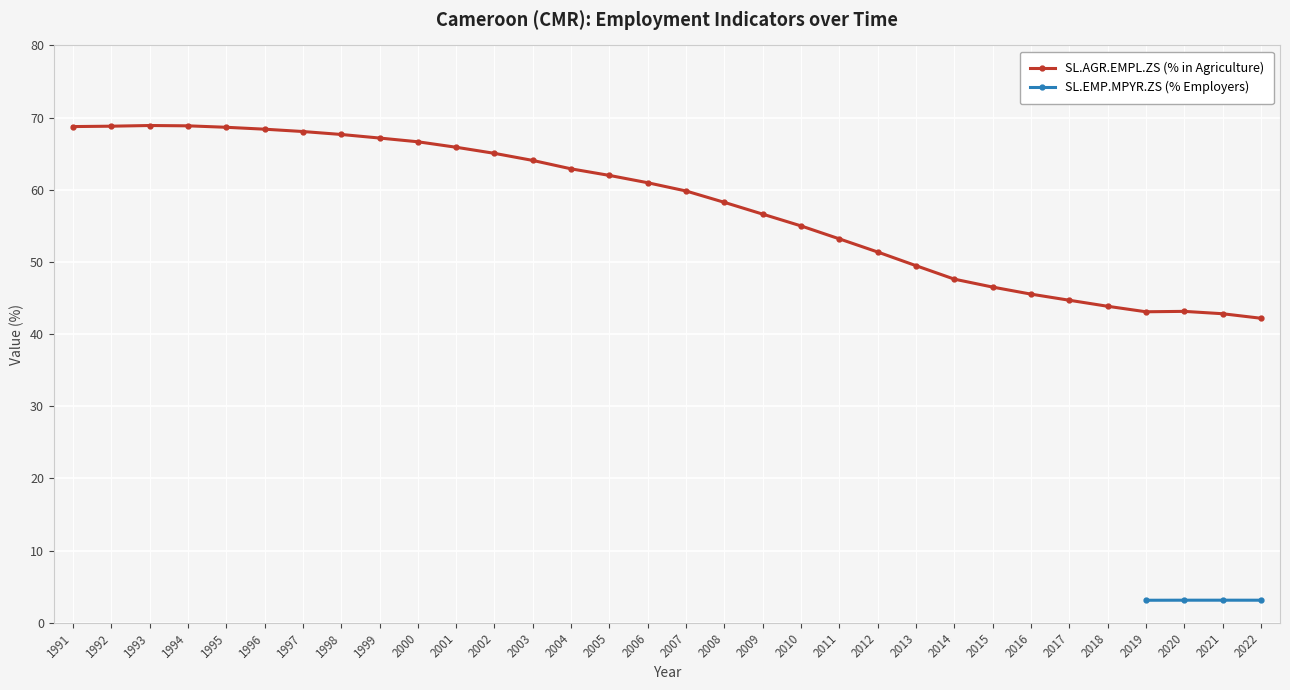

List the labels in order of value, smallest first.

2022, 2021, 2019, 2020, 2018, 2017, 2016, 2015, 2014, 2013, 2012, 2011, 2010, 2009, 2008, 2007, 2006, 2005, 2004, 2003, 2002, 2001, 2000, 1999, 1998, 1997, 1996, 1995, 1991, 1992, 1994, 1993